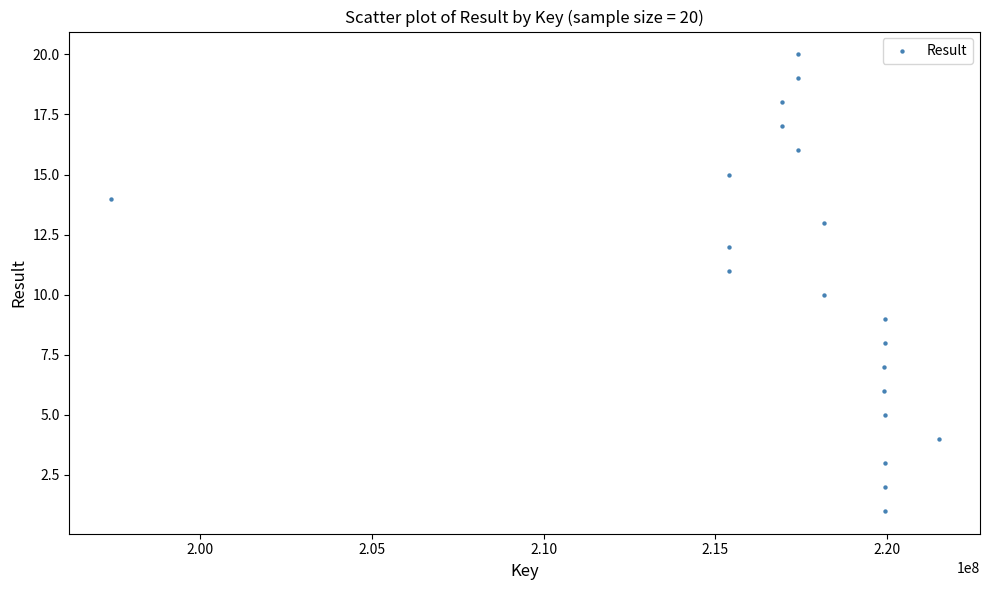

What is the range of Y values (max minus min)?

19